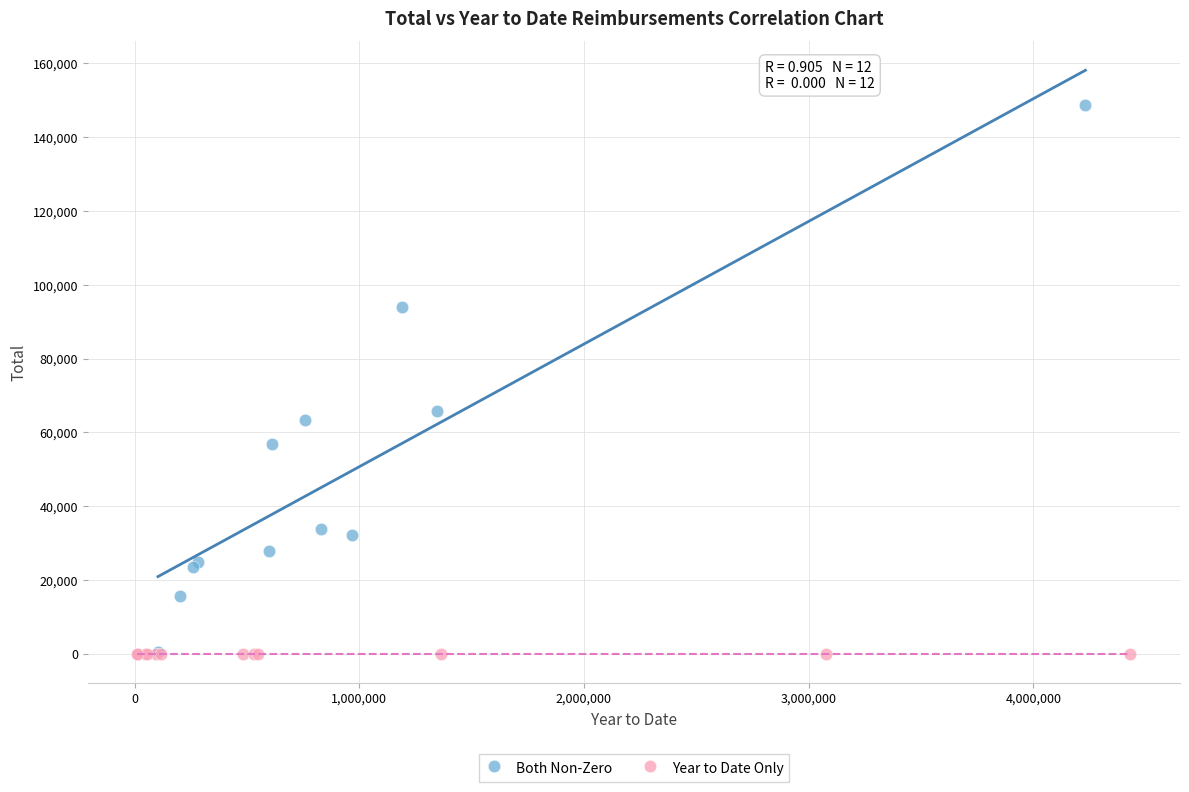

What are all the series names shown in the legend?

Both Non-Zero, Year to Date Only